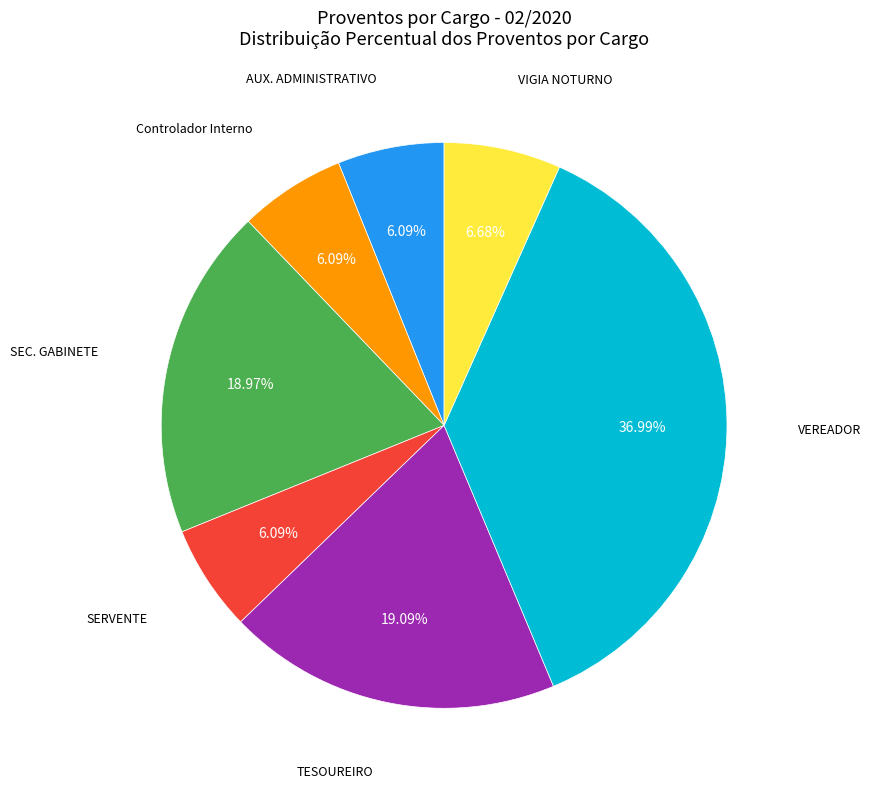

To the nearest percent, what is the average slice percentage?

14%